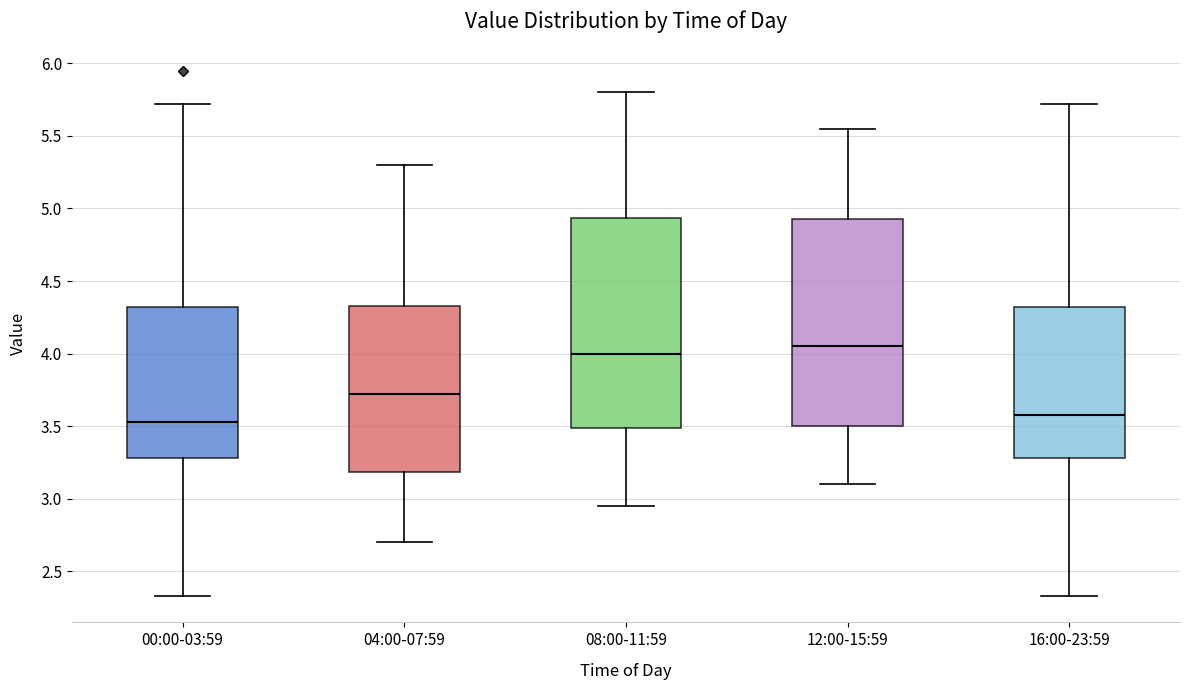

Reading left to right, read every box against the y-axis: the position of its median line, the range the box covers, and the ends of its whiskers. The values are not printed on the chart, so give them approximately, as read against the axis.

00:00-03:59: median 3.55, box 3.30 to 4.30, whiskers 2.35 to 5.70
04:00-07:59: median 3.75, box 3.20 to 4.35, whiskers 2.70 to 5.30
08:00-11:59: median 4.00, box 3.50 to 4.95, whiskers 2.95 to 5.80
12:00-15:59: median 4.05, box 3.50 to 4.95, whiskers 3.10 to 5.55
16:00-23:59: median 3.60, box 3.30 to 4.30, whiskers 2.35 to 5.70